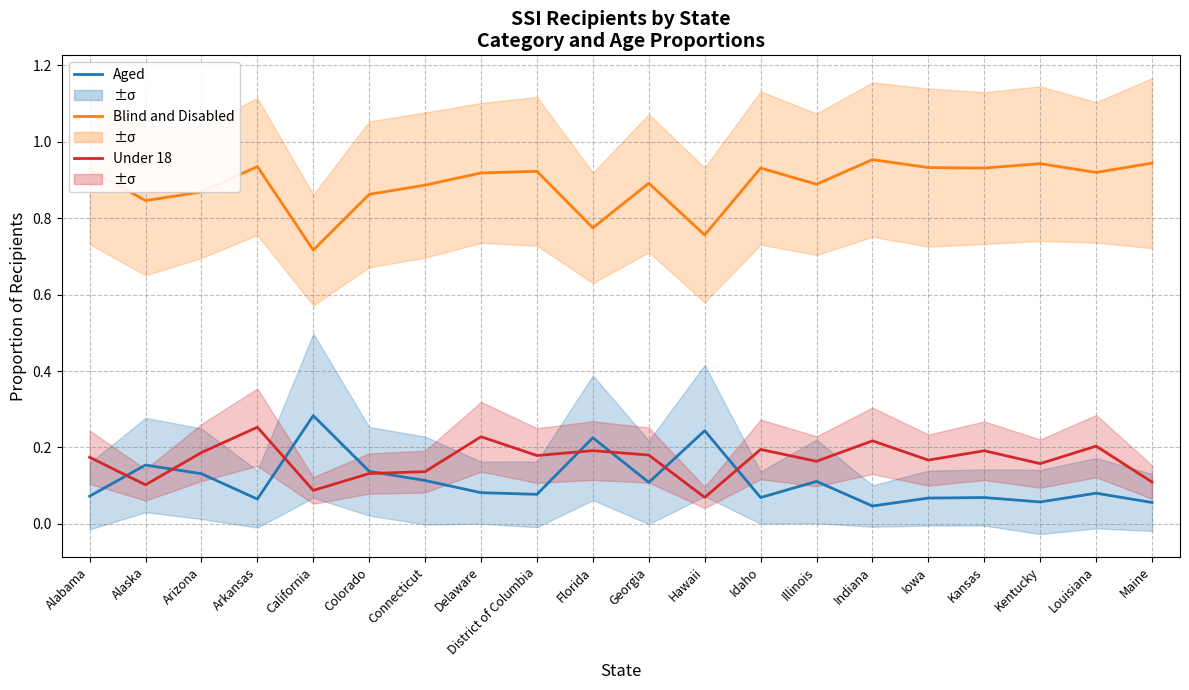

What is the label of the 1st point from the right?

Maine